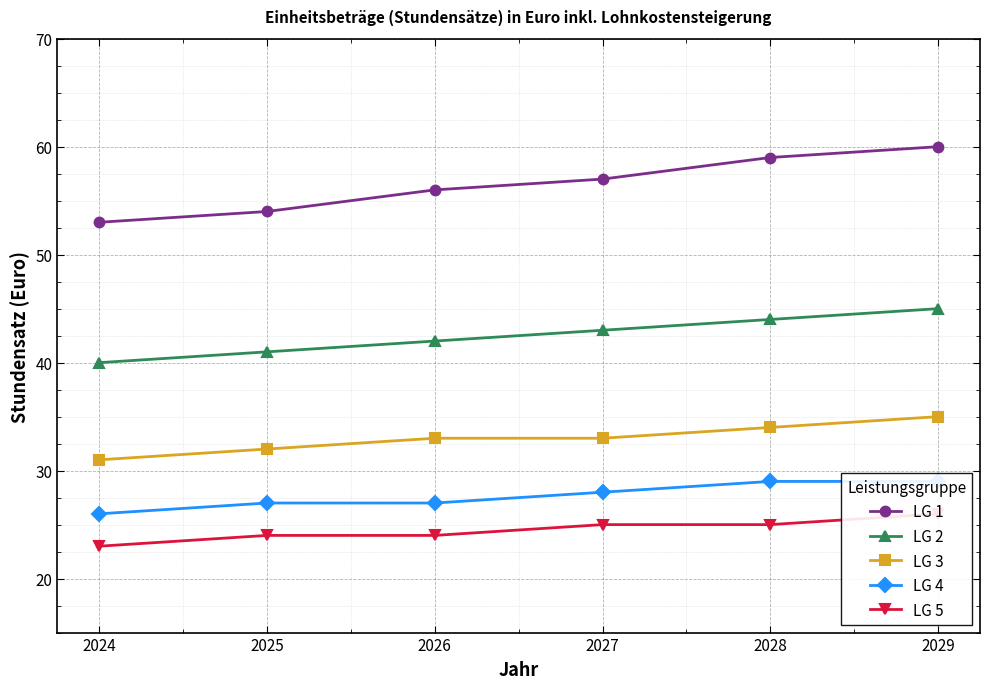

What is the difference between the second highest and second lowest values in the LG 1 series?

5